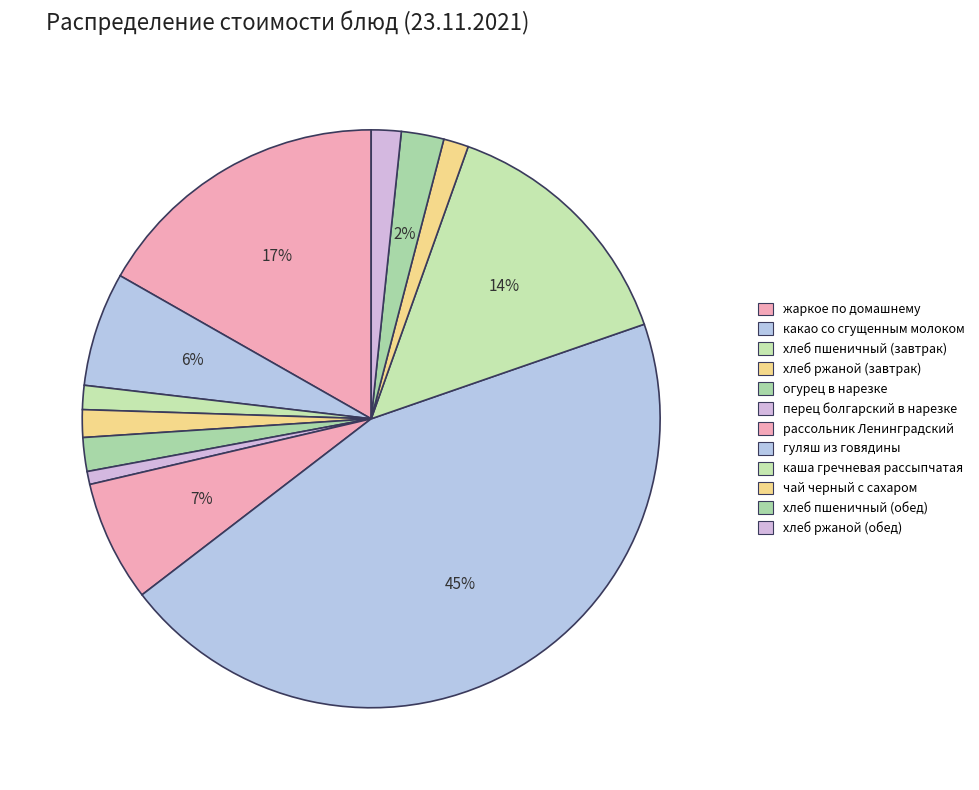

What percentage is NOT represented by огурец в нарезке?

98.1%